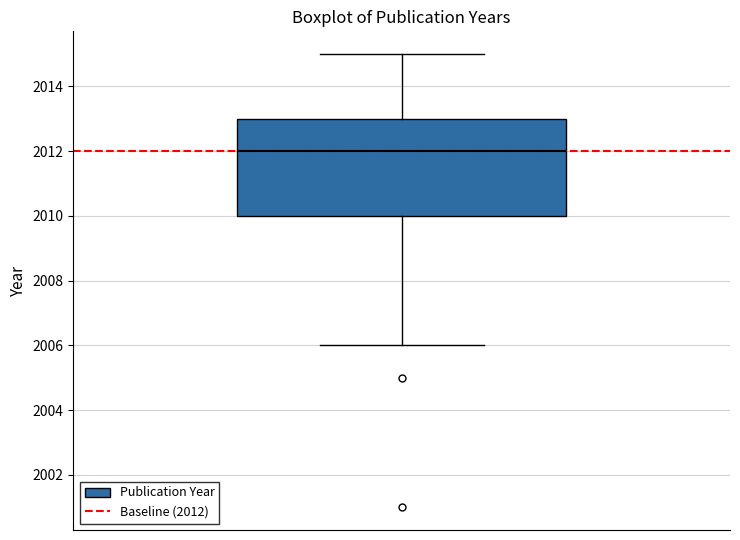

Where is the lower edge of the box on the y-axis? The values are not printed on the chart, so give them approximately, as read against the axis.

2010